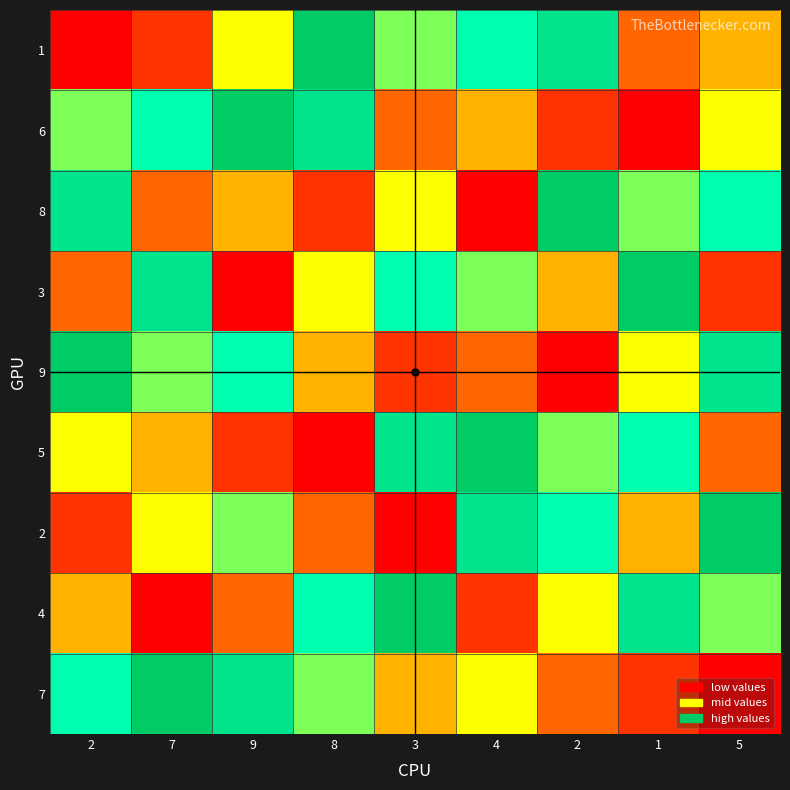

Between 2 and 1, which series saw the biggest shift?

1